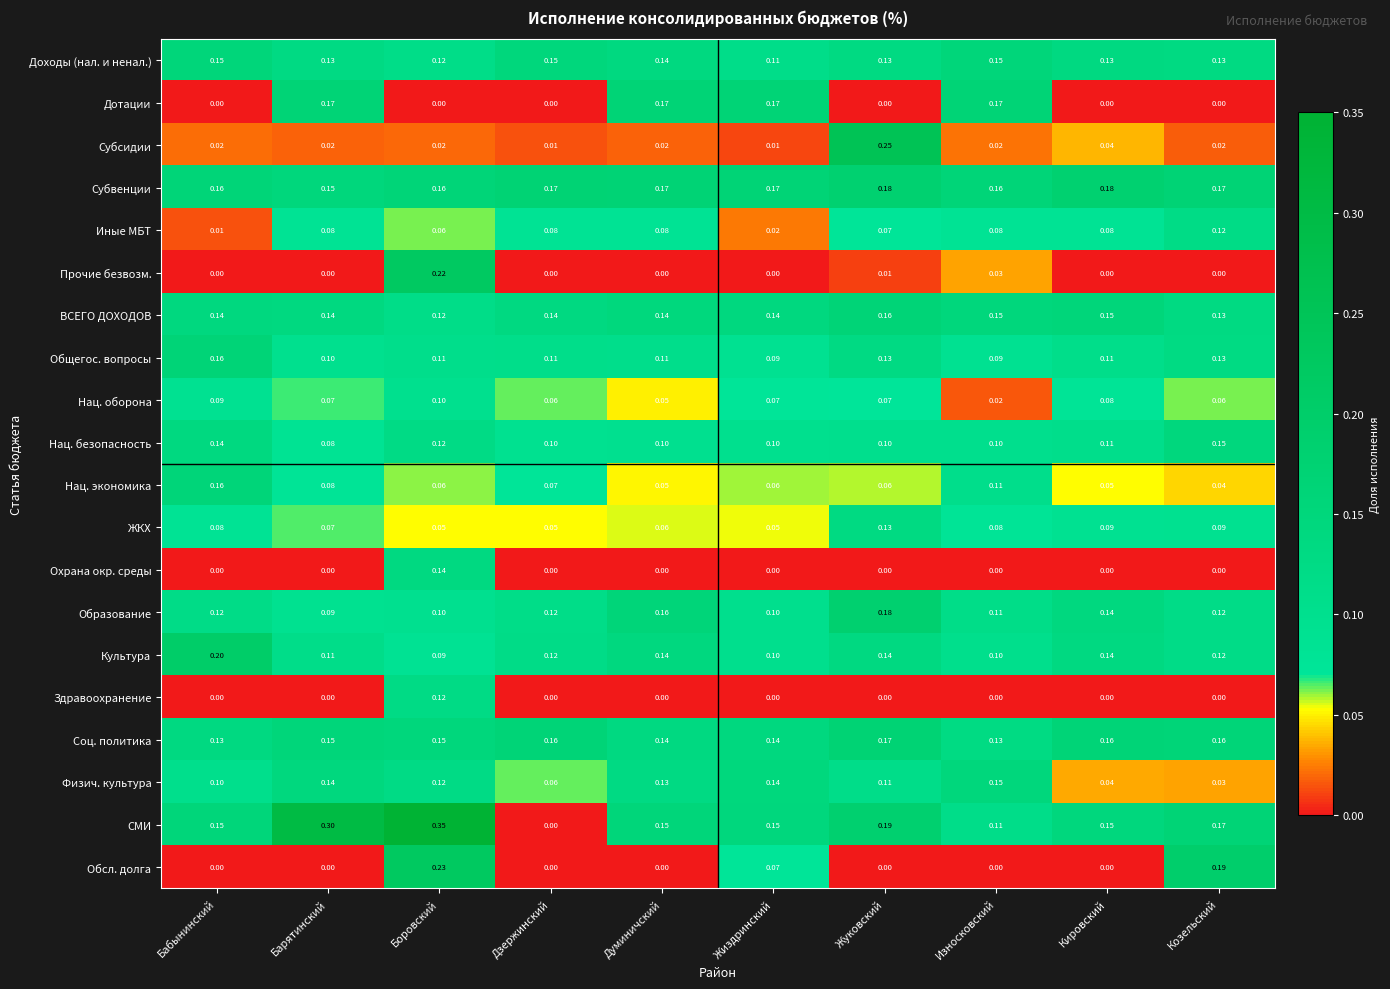

What is the total value across all series at Боровский?

2.4